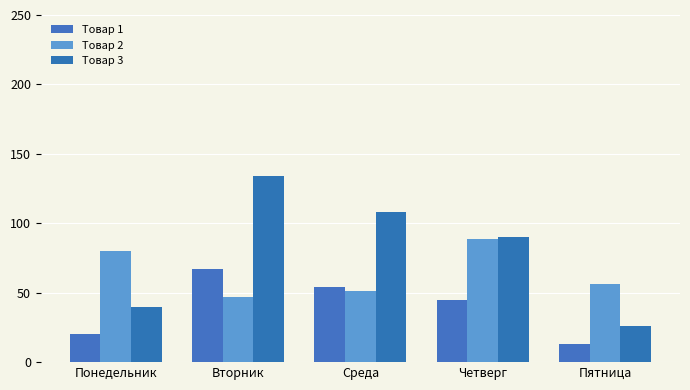

Which series has the largest total across all categories?

Товар 3